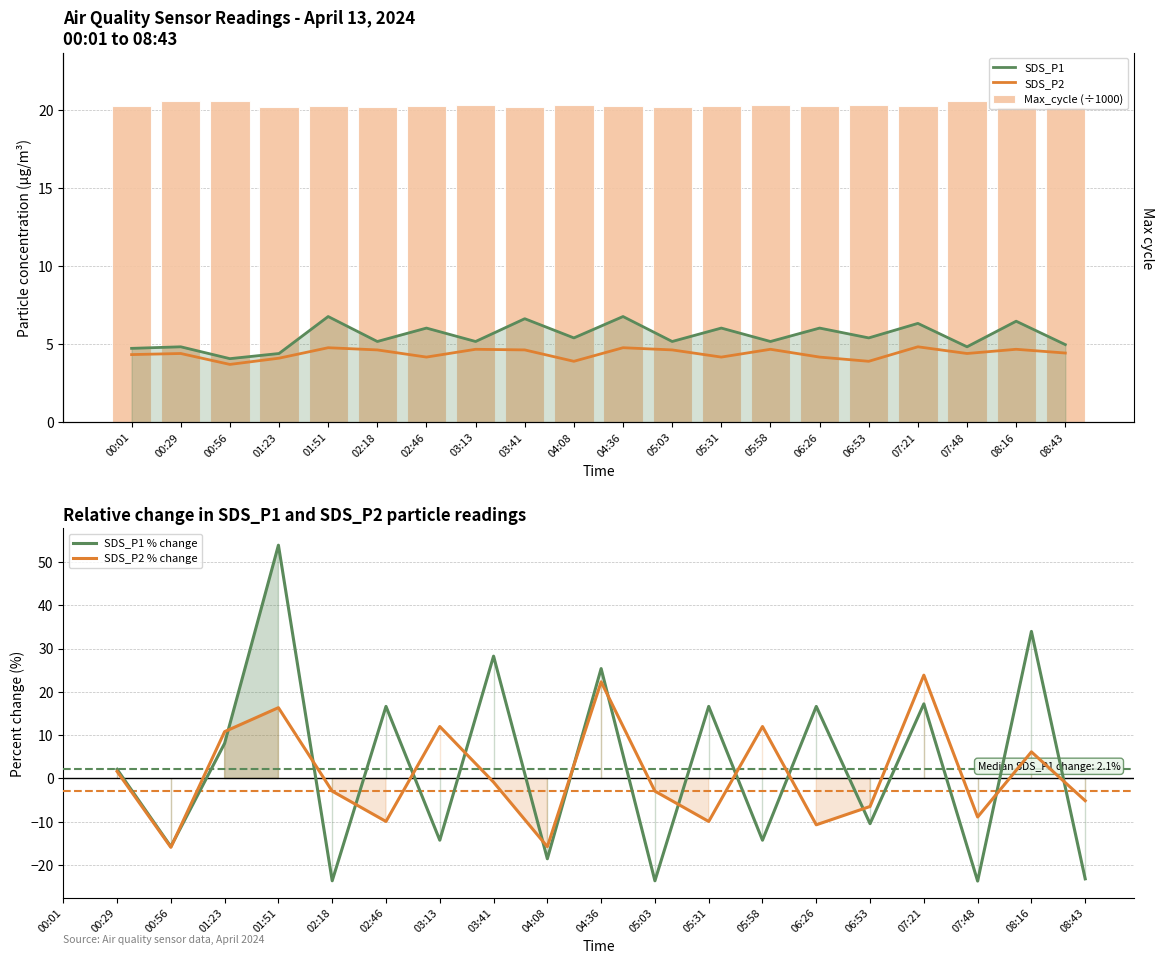

What is the minimum value for SDS_P1?

4.1